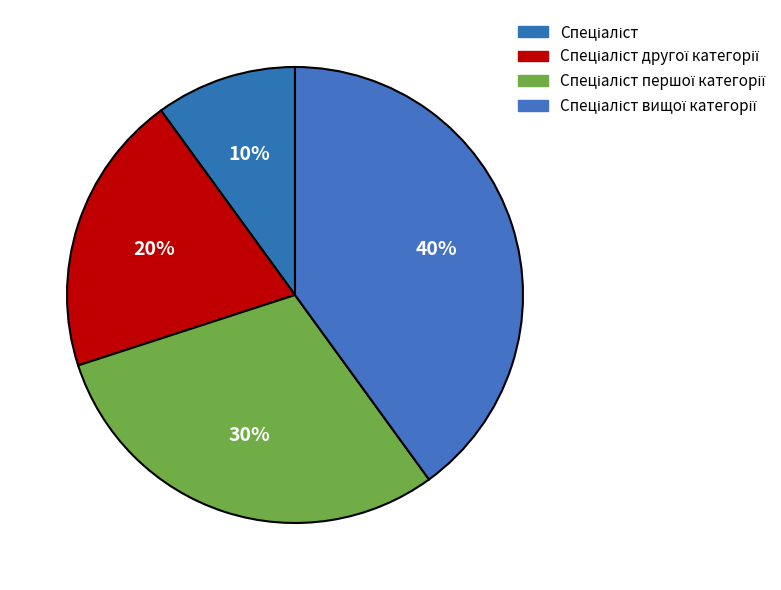

Does Спеціаліст першої категорії account for over 50% of the chart?

No